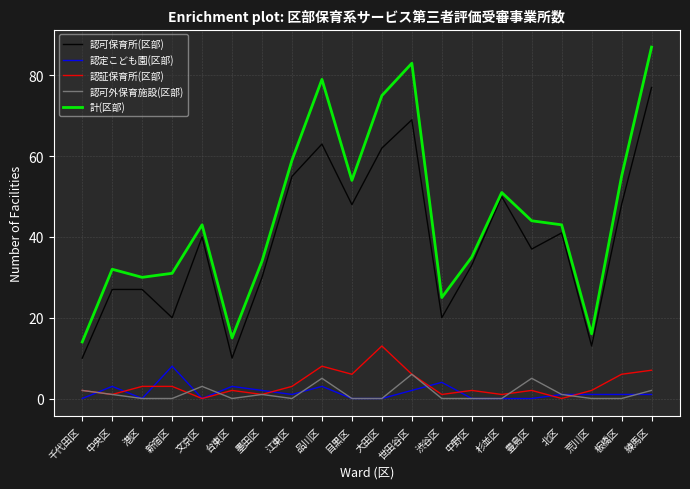

What is the highest value of the 認可外保育施設(区部) series?

6